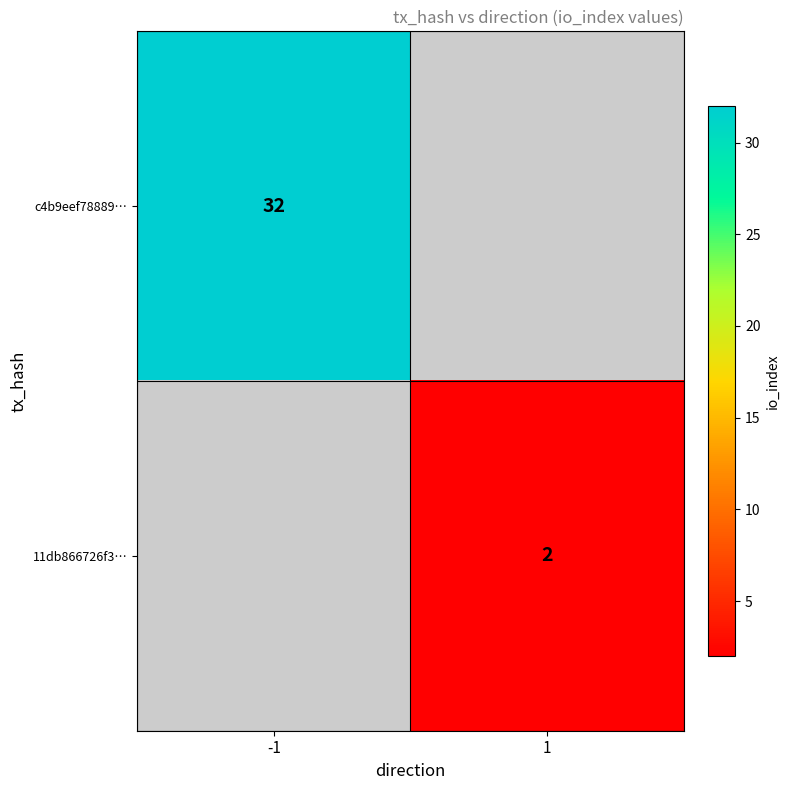

The value of 11db866726f3… at 1 is 2. True or false?

True